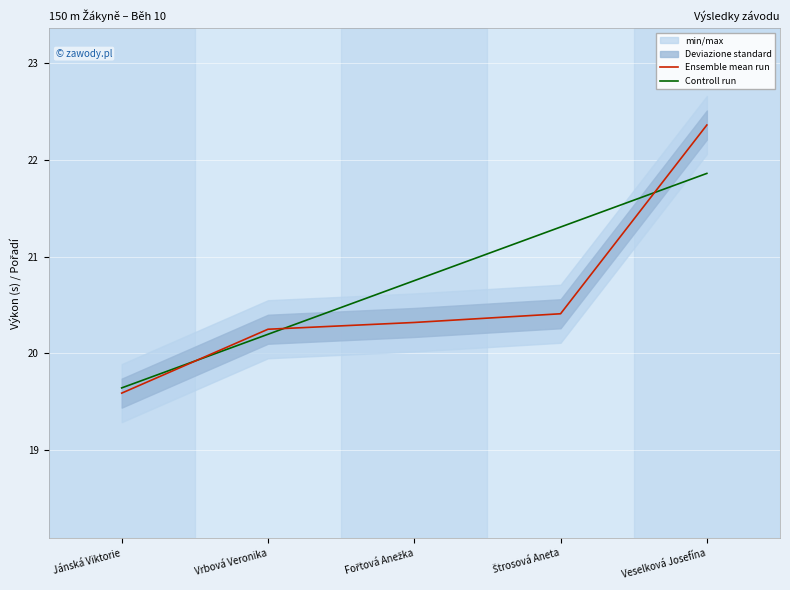

How many data points in Controll run are above 20?

4